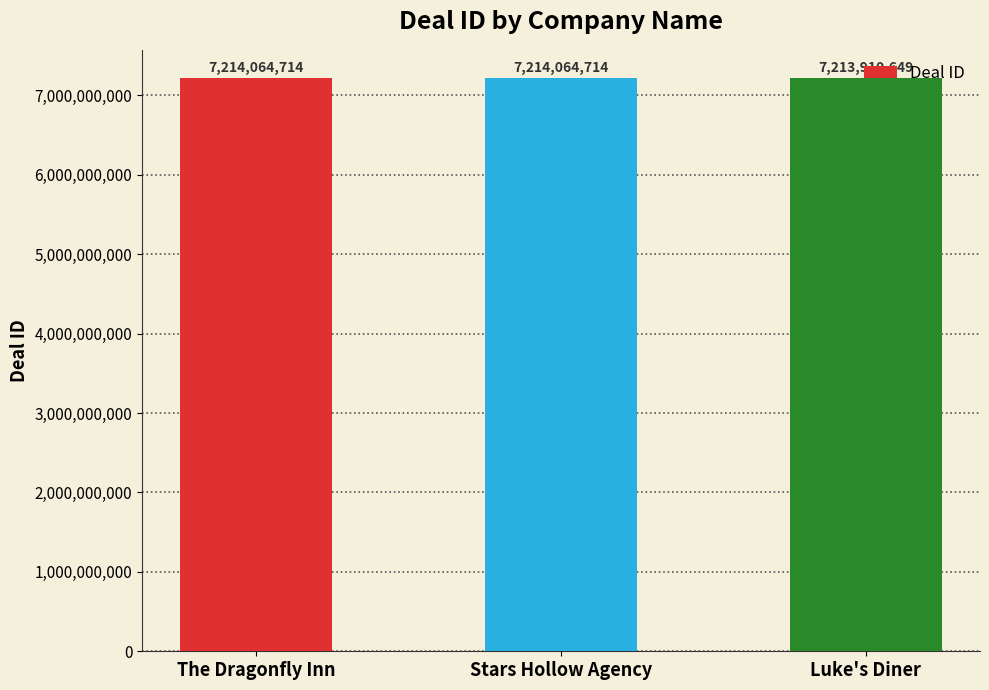

Where is the data nearest to the value 7213987681?

Luke's Diner